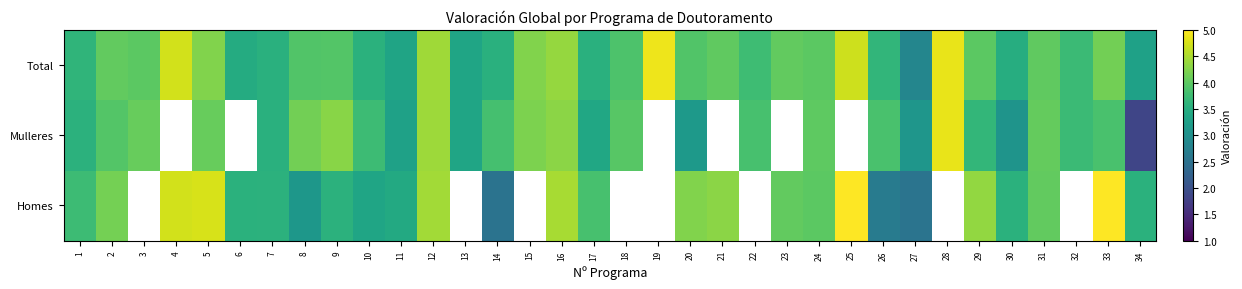

True or false: Total has a value of 7.2 at 4.

False